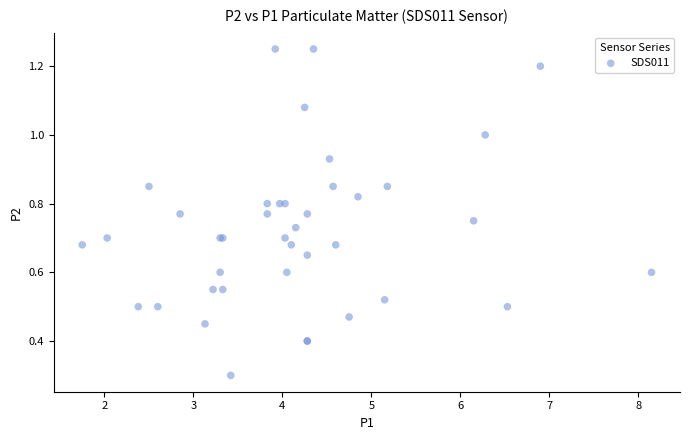

What Y value in the scatter plot is closest to 0?

0.3